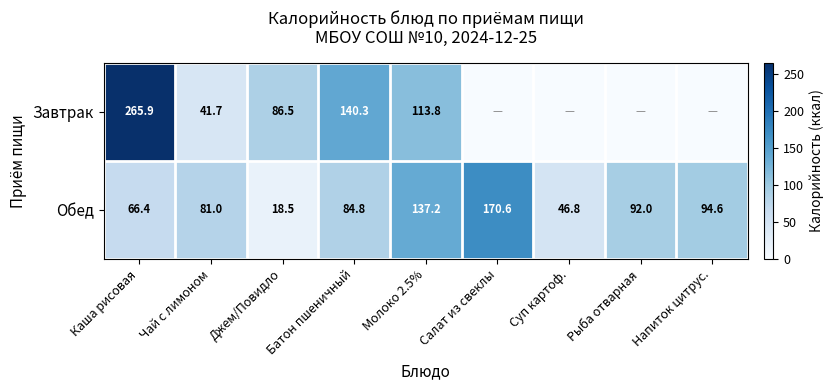

The value of Завтрак at Каша рисовая is 417.7. True or false?

False